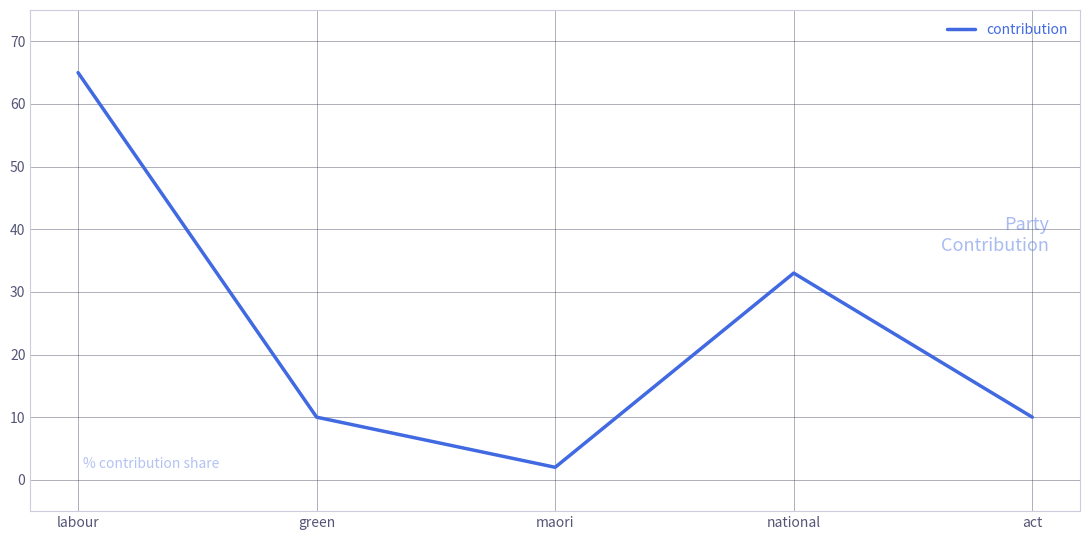

How many lines are shown in the chart?

1